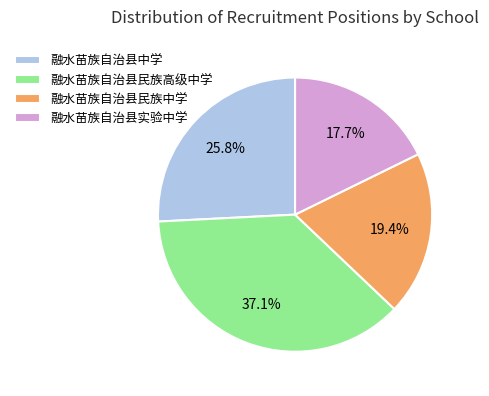

Rank the categories by value from highest to lowest.

融水苗族自治县民族高级中学, 融水苗族自治县中学, 融水苗族自治县民族中学, 融水苗族自治县实验中学